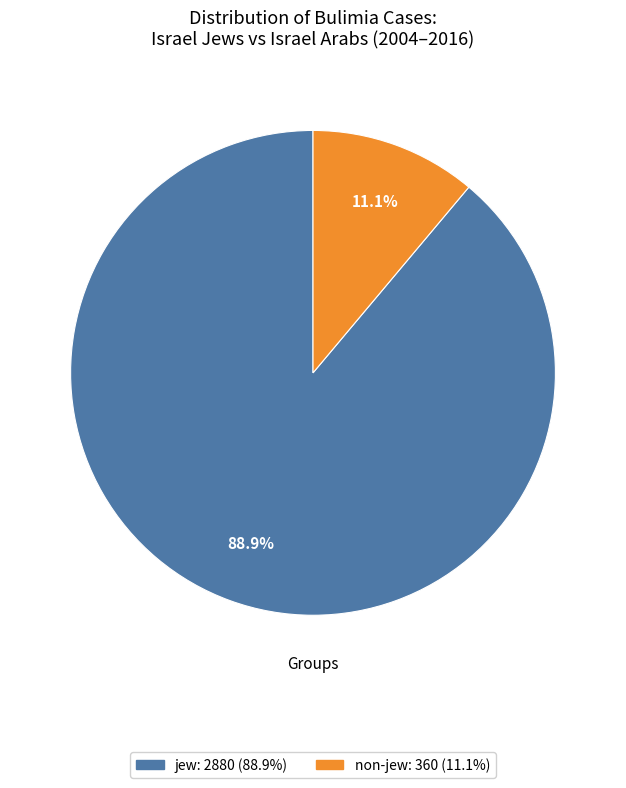

Does any single category account for the majority?

Yes